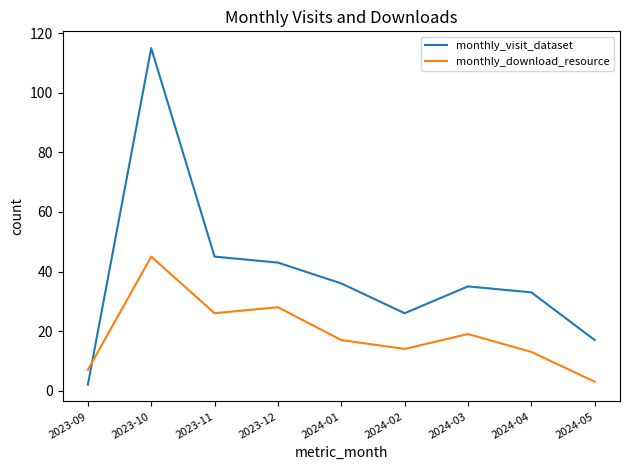

What position from the left is 2024-04?

8